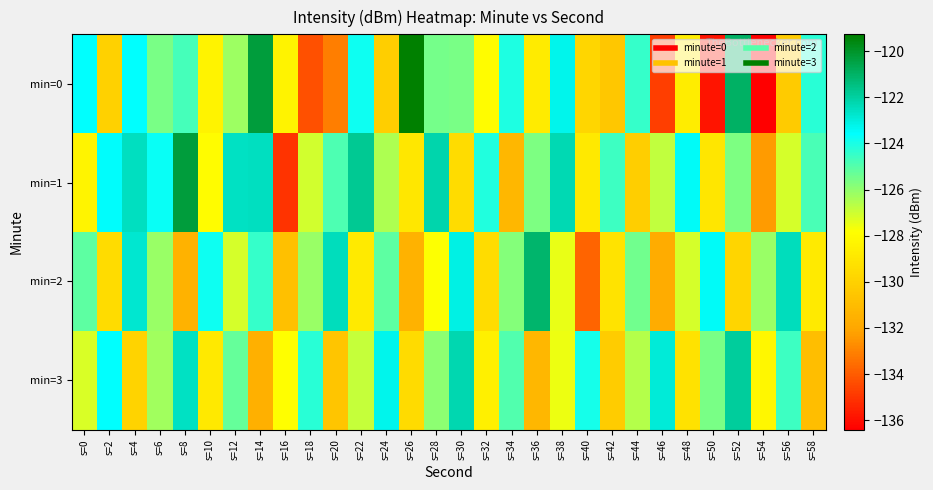

Rank the series by their maximum value, from highest to lowest.

min=0, min=1, min=2, min=3